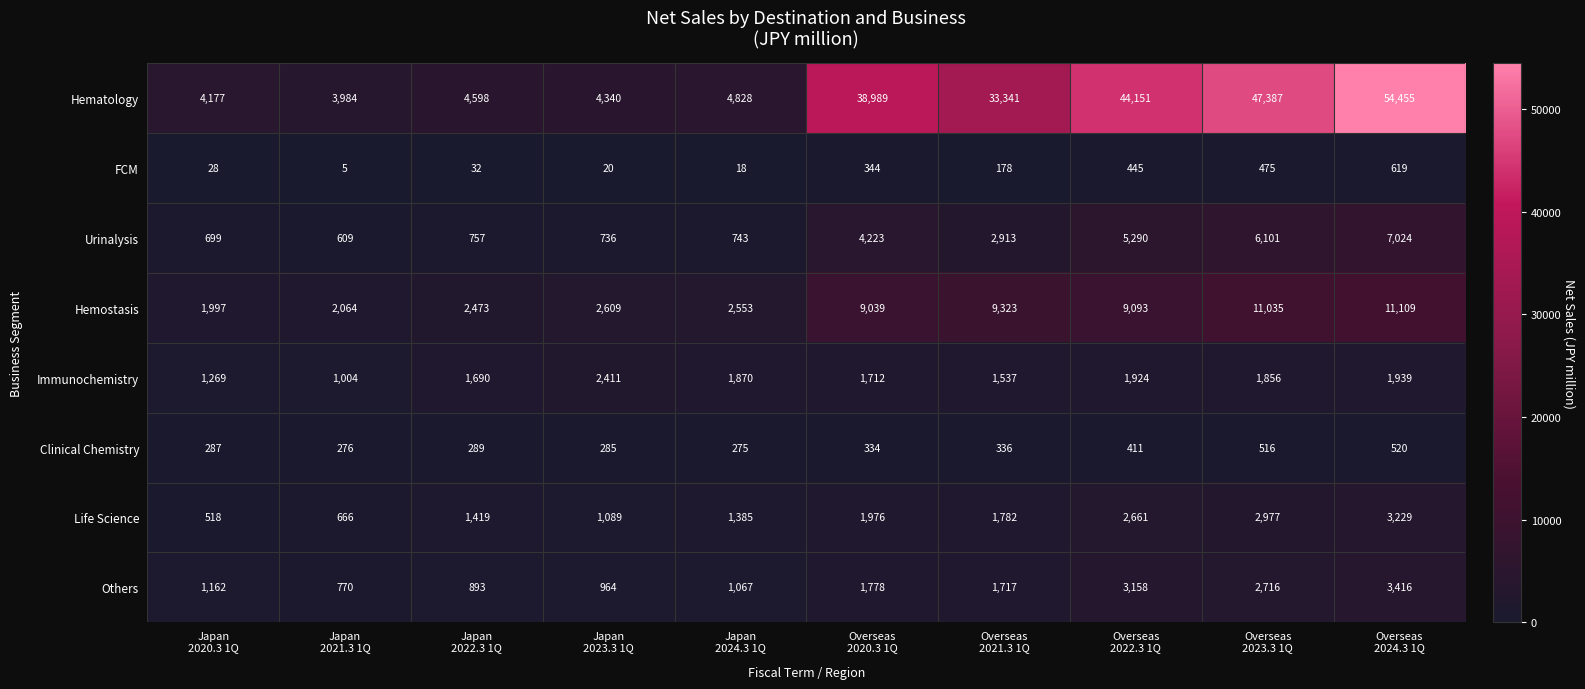

Which series has the largest total across all categories?

Hematology